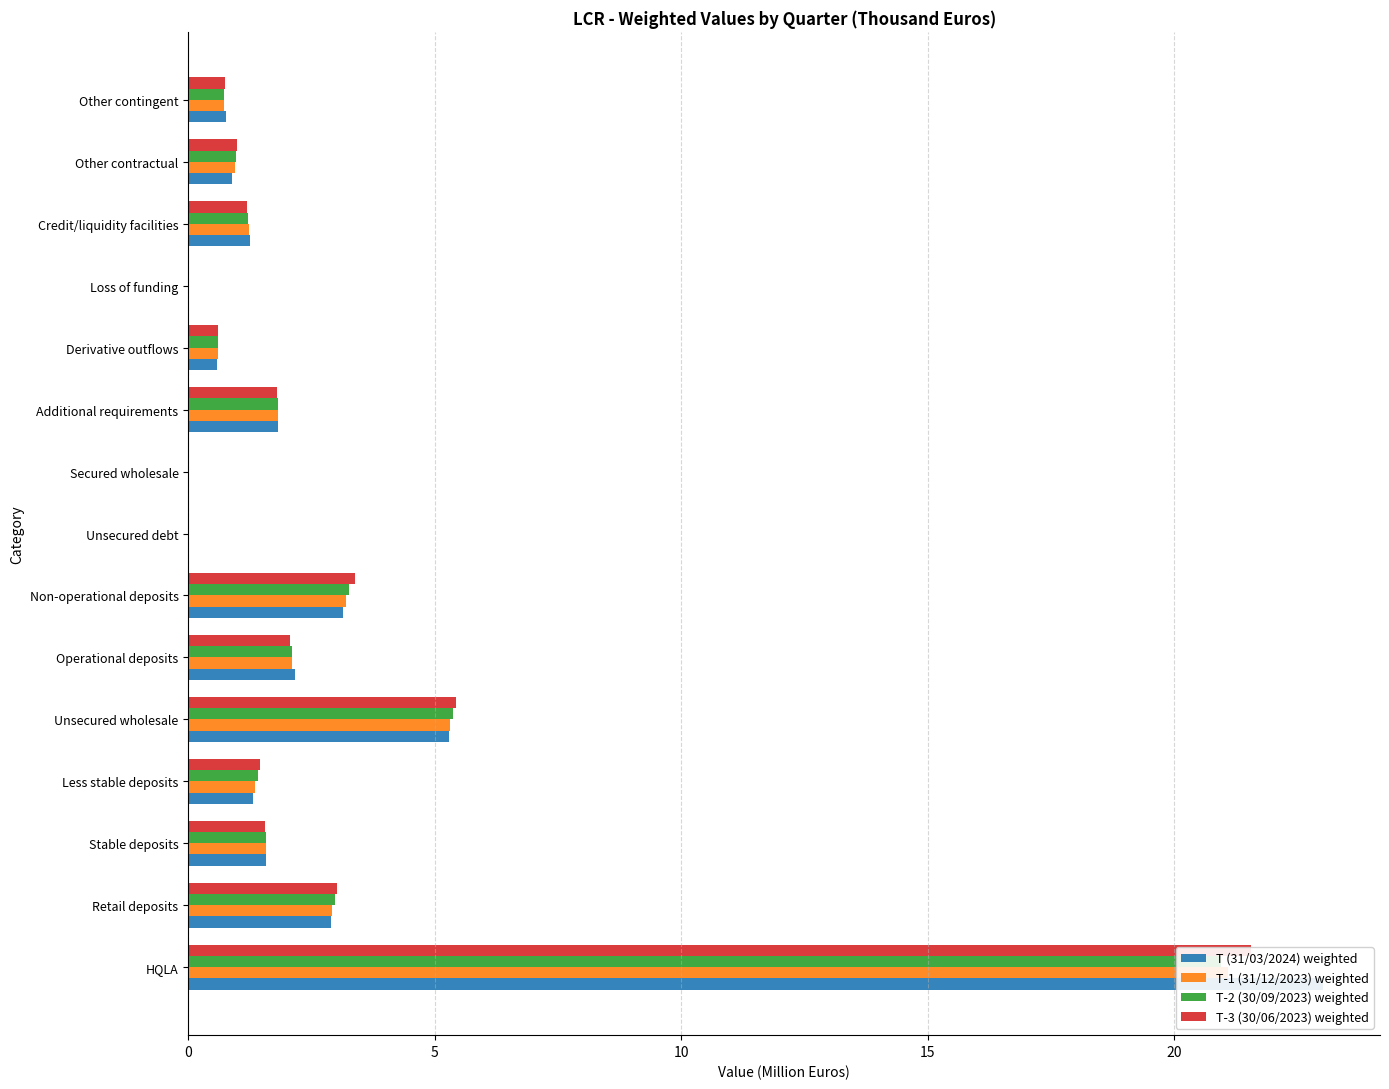

What is the total value across all series at HQLA?

86.6